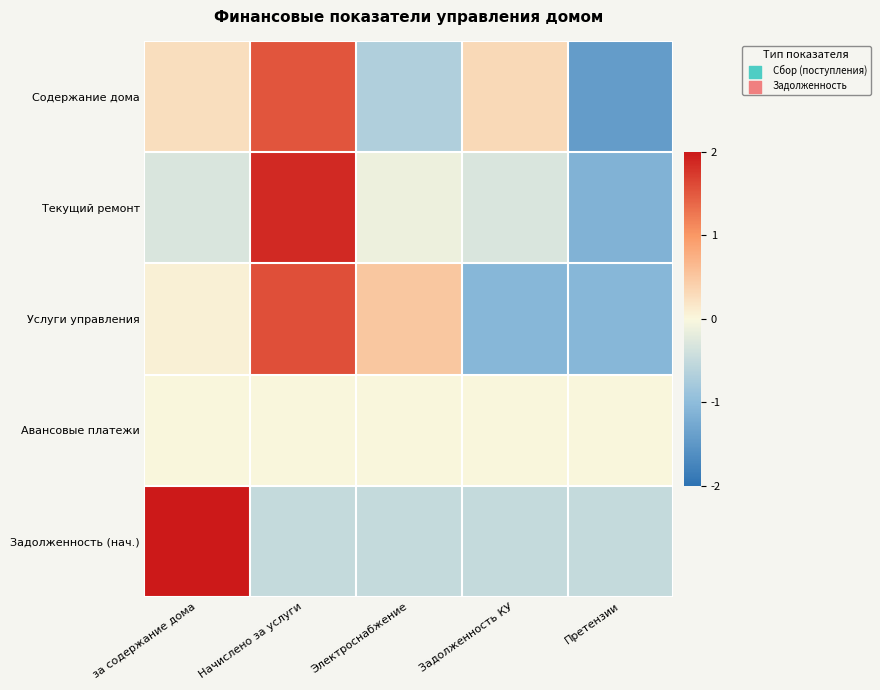

What is the difference between the highest and lowest values at за содержание дома?

2.3